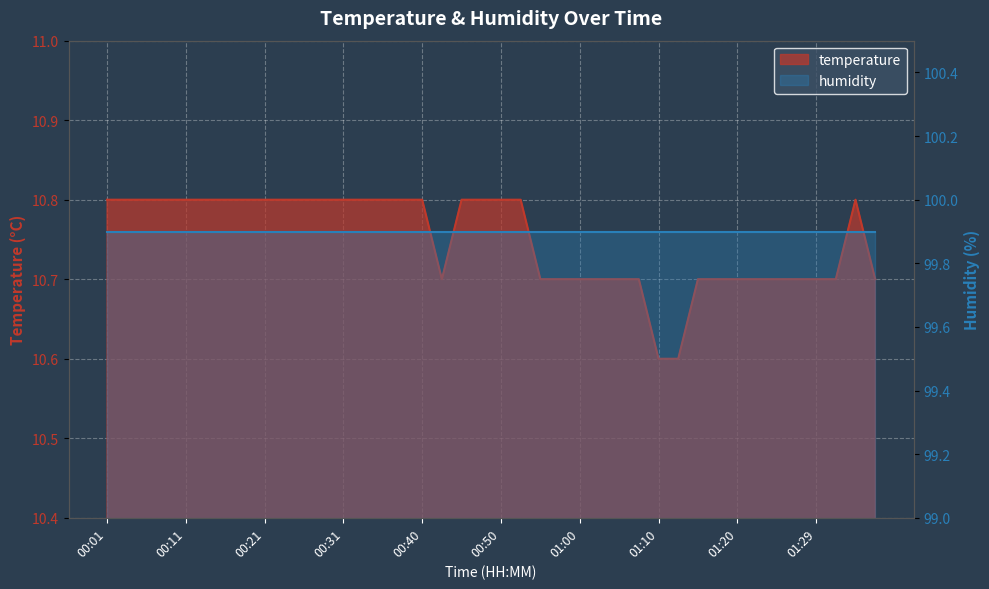

What is the change in value from 00:08 to 01:15?

-0.1